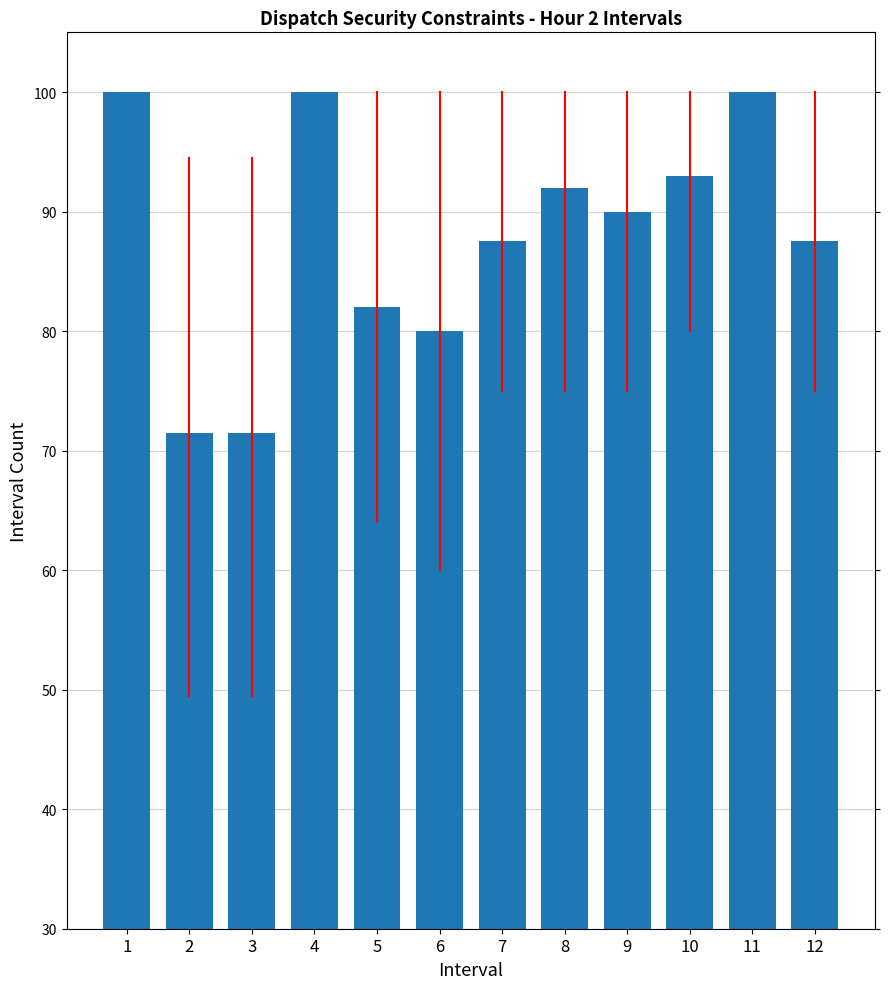

Reading right to left, extract all data points from this chart.

12=87.5	11=100.0	10=93.0	9=90.0	8=92.0	7=87.5	6=80.0	5=82.0	4=100.0	3=71.5	2=71.5	1=100.0